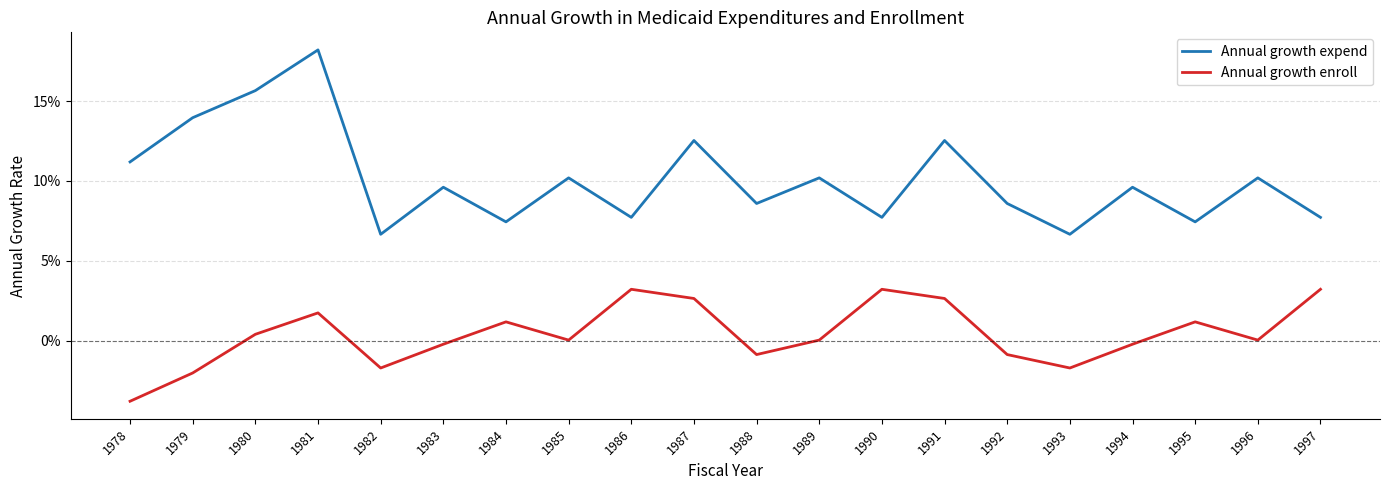

True or false: Annual growth enroll and Annual growth expend cross at least once.

False